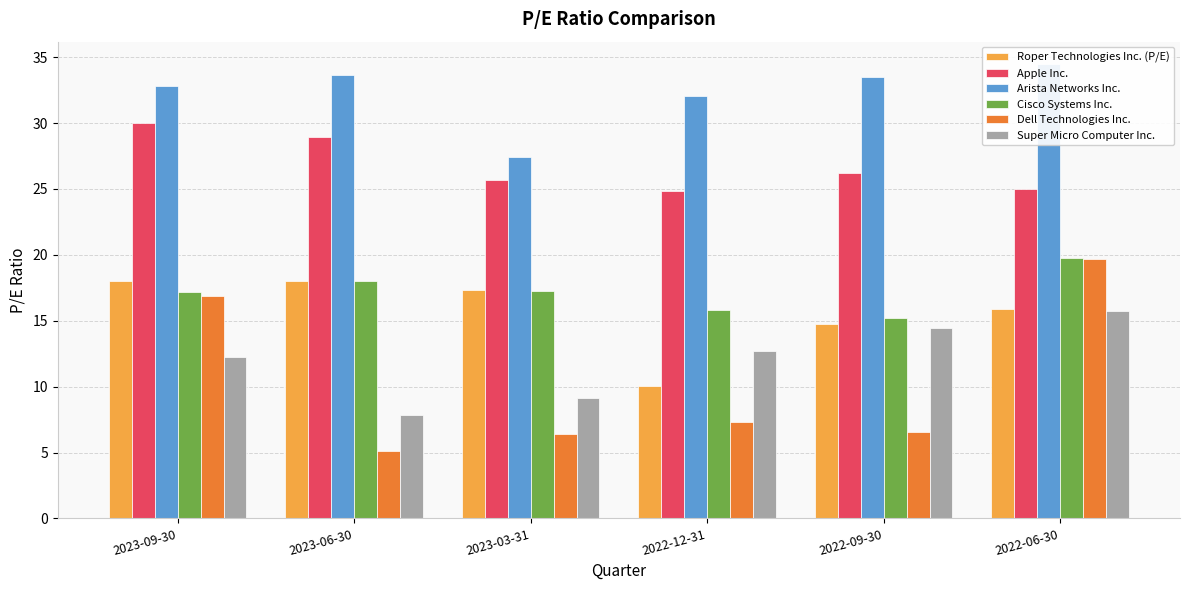

How many categories are shown in the chart?

6